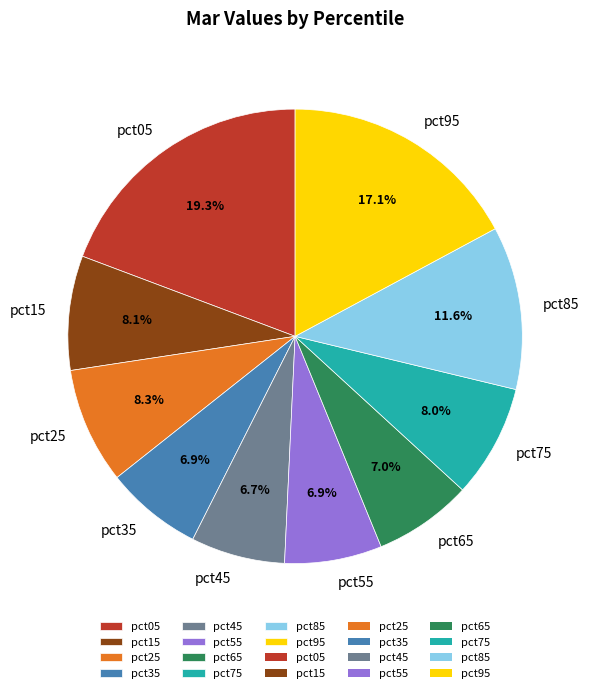

Count the number of slices in the pie.

10